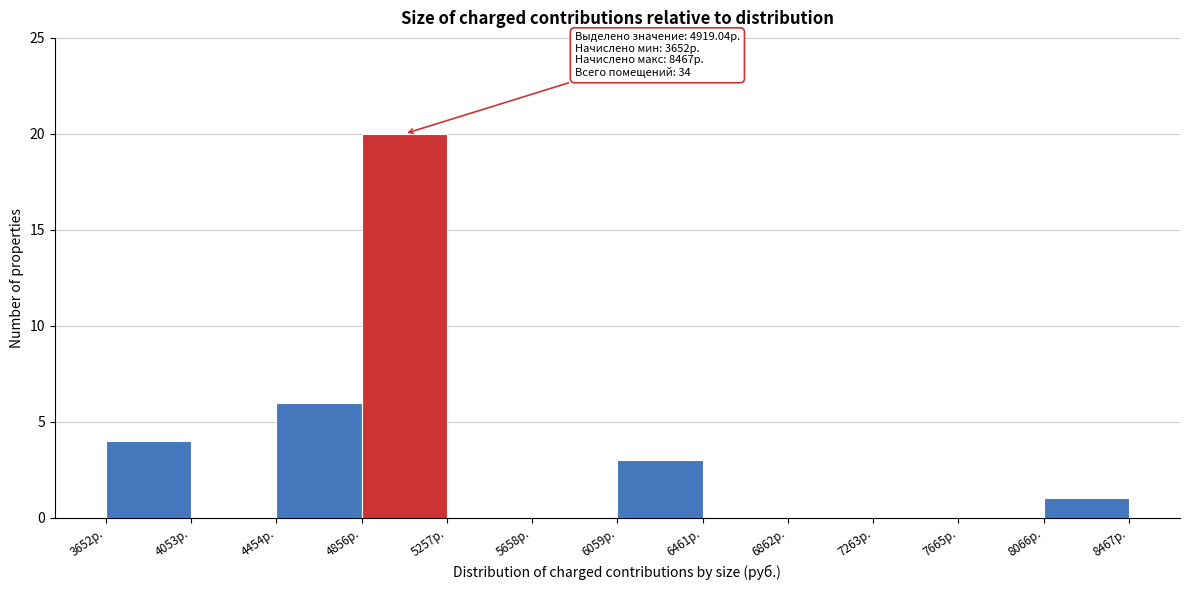

Over which range of the x-axis is the bar tallest?

4850 to 5250